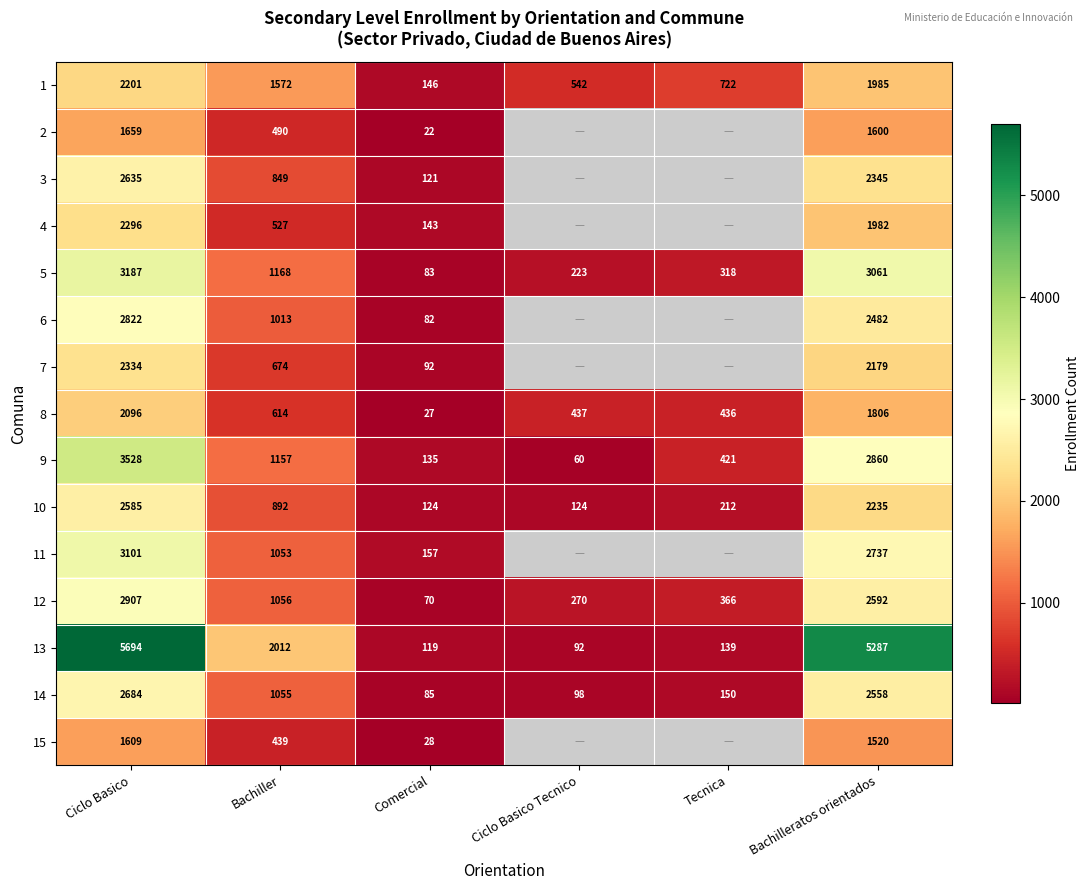

Between Bachiller and Bachilleratos orientados, which series saw the biggest shift?

13